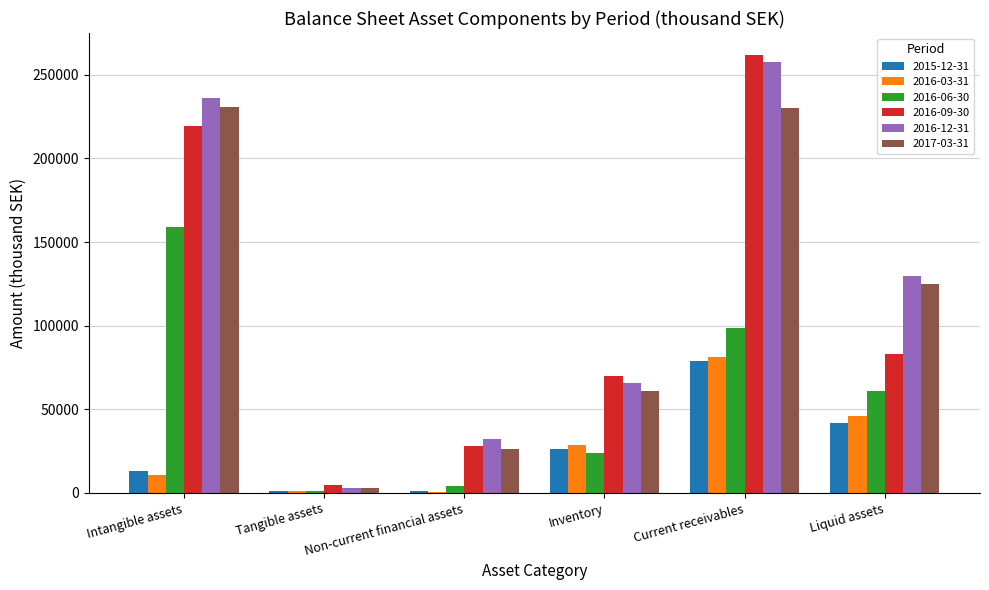

True or false: 2016-06-30 has a value of 14487 at Inventory.

False